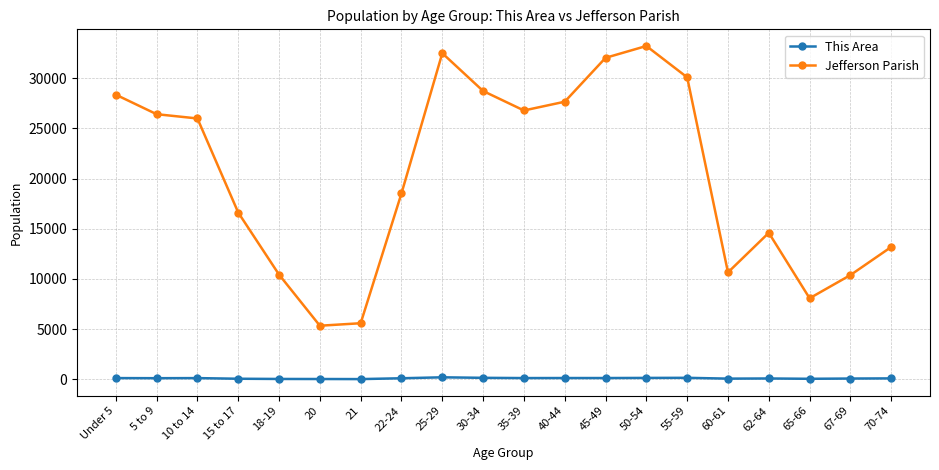

What is the spread (max minus min) of values at Under 5?

28248